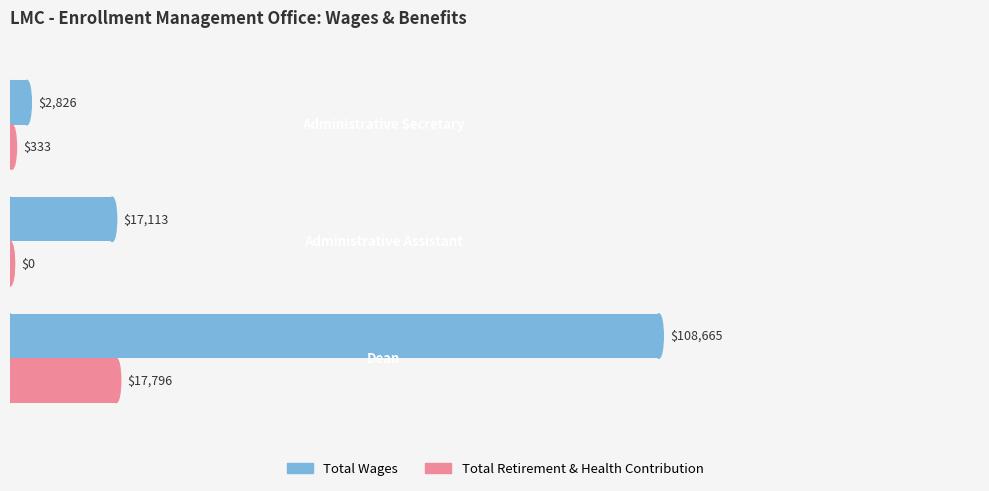

What is the sum of all Total Wages values?

128604